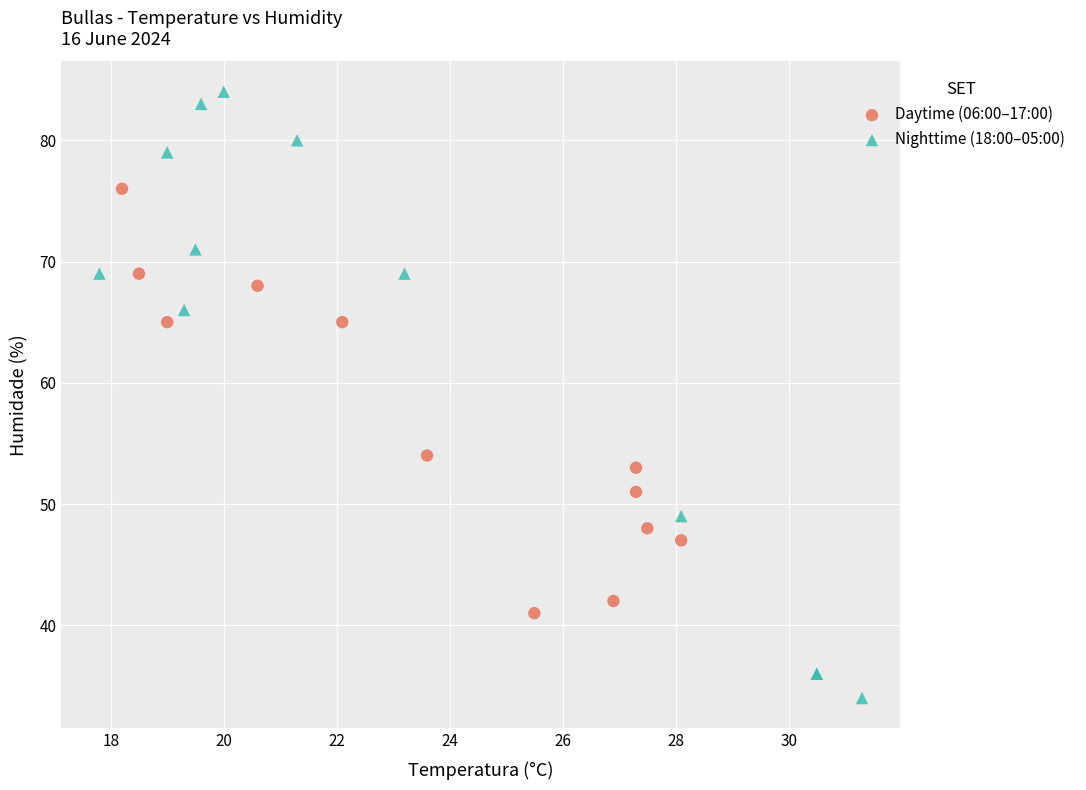

Which series reaches the minimum Y coordinate?

Nighttime (18:00–05:00)